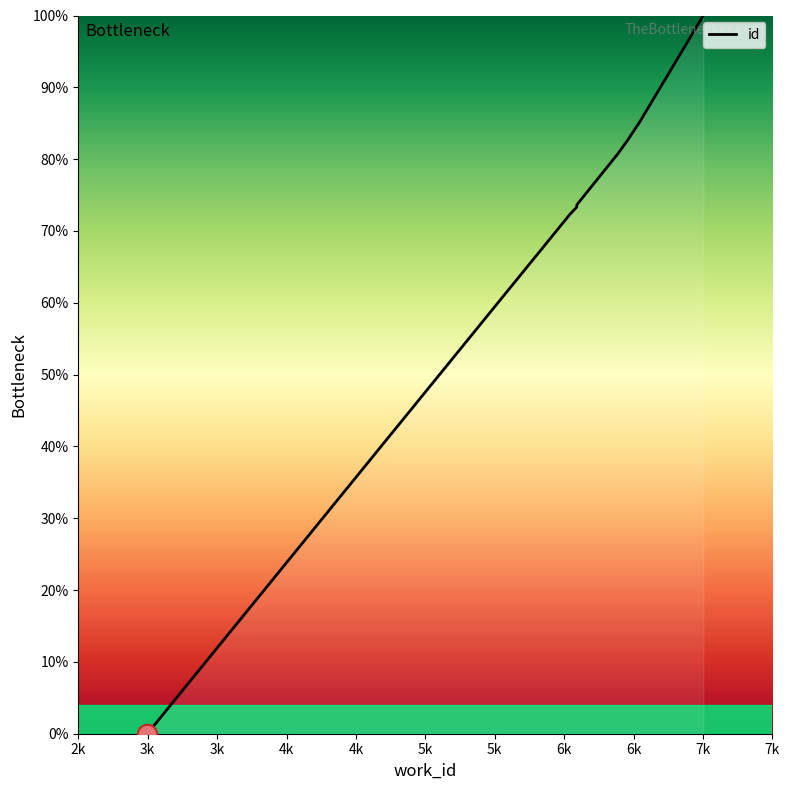

What is the value of the 7th point from the left?

85.1